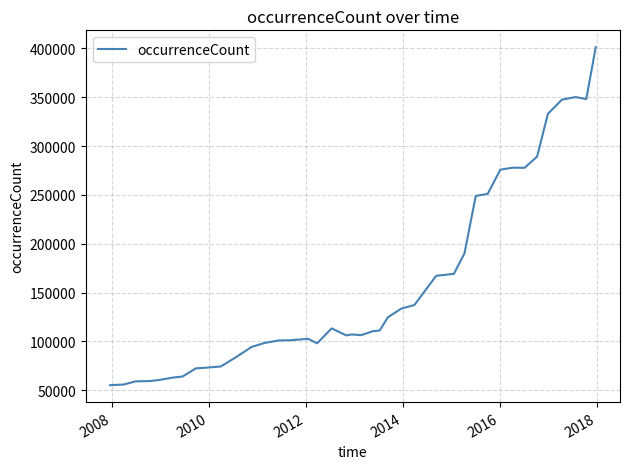

What is the smallest value displayed?

55083